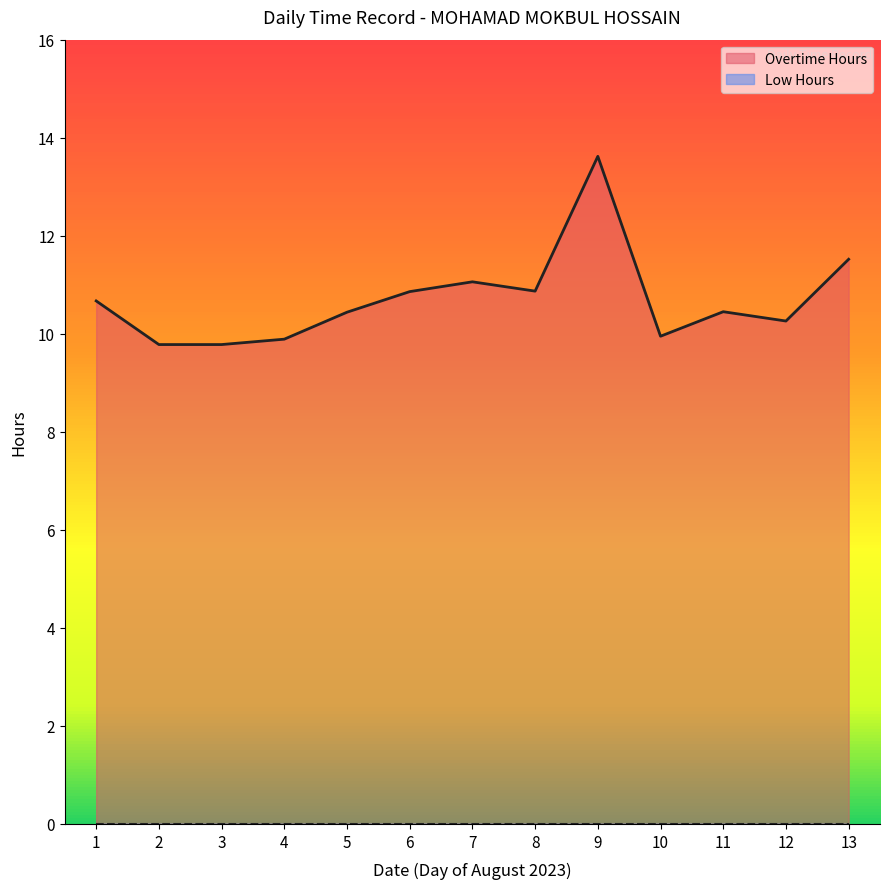

Is it true that the value at 10 is 5.9?

False